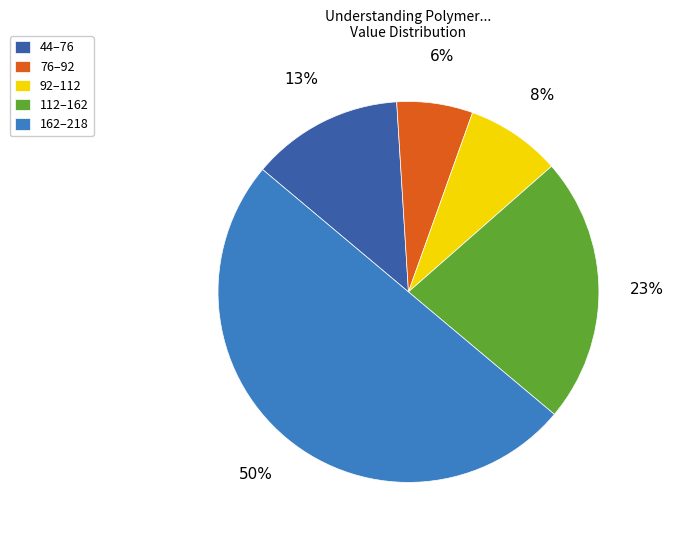

To the nearest percent, what is the average slice percentage?

20%